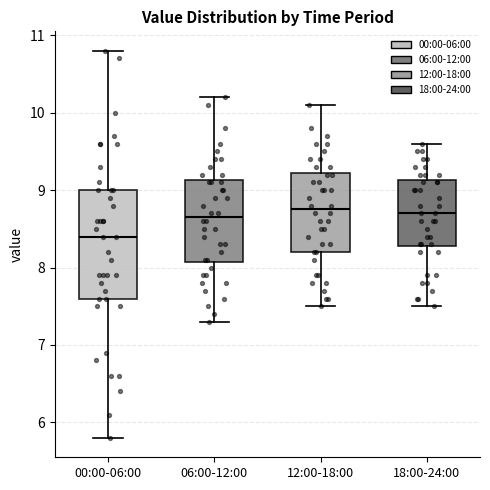

Where does the lower whisker of the box for 00:00-06:00 end on the y-axis? The values are not printed on the chart, so give them approximately, as read against the axis.

5.8